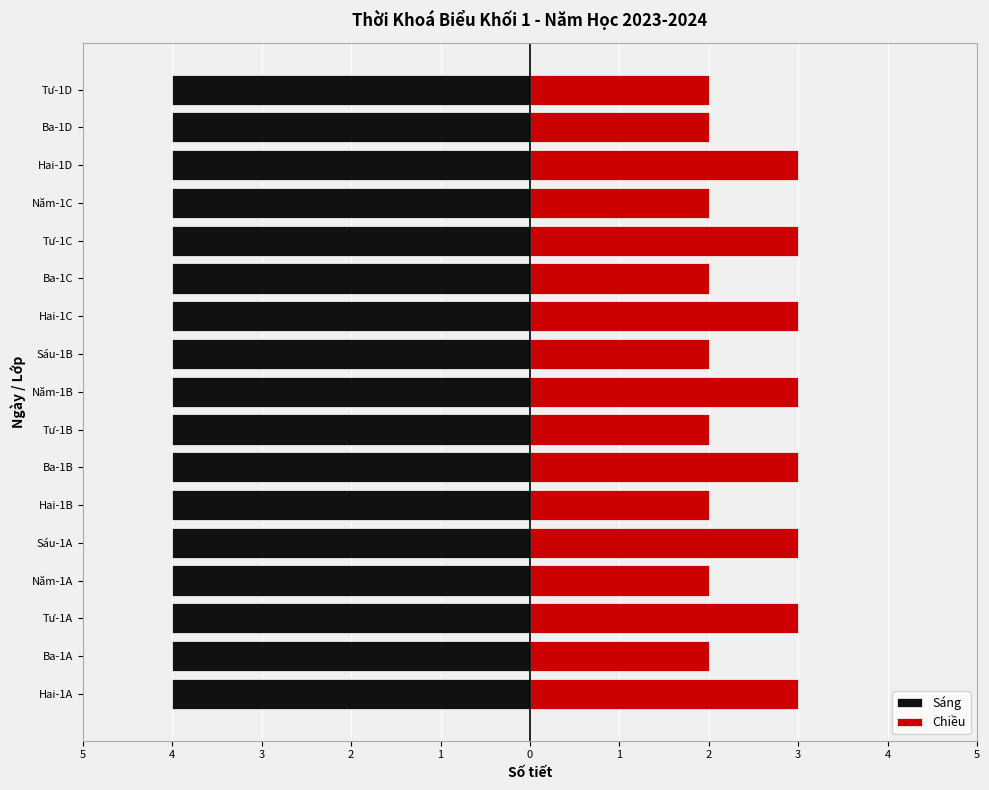

True or false: Chiều has a value of 2.0 at Ba-1A.

True